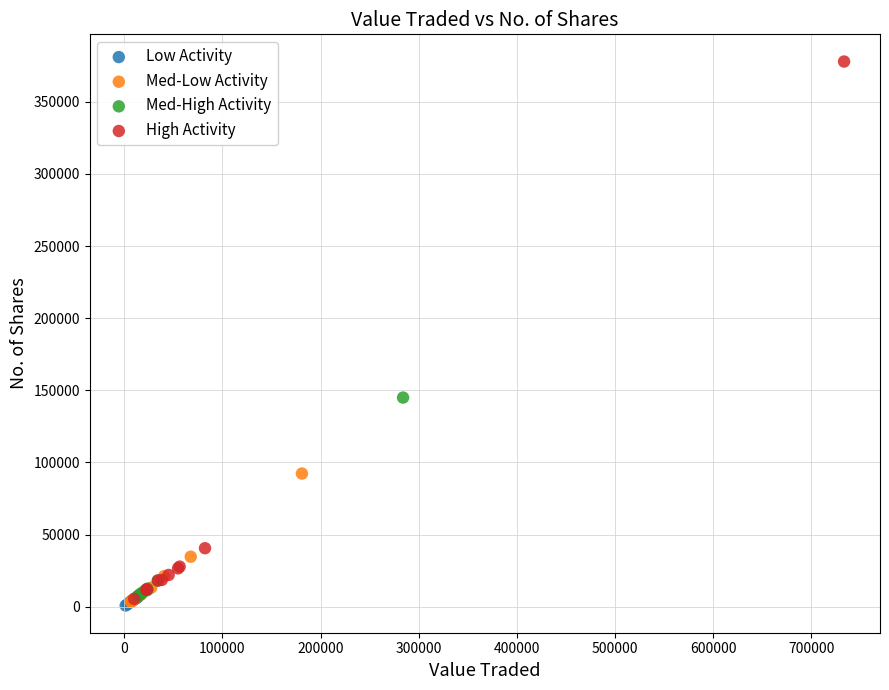

Which series contains the highest Y value?

High Activity